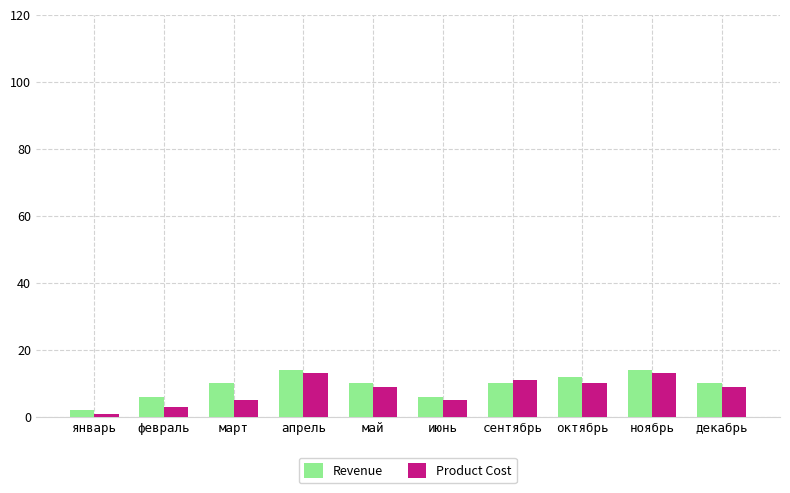

How many groups of bars are there?

10